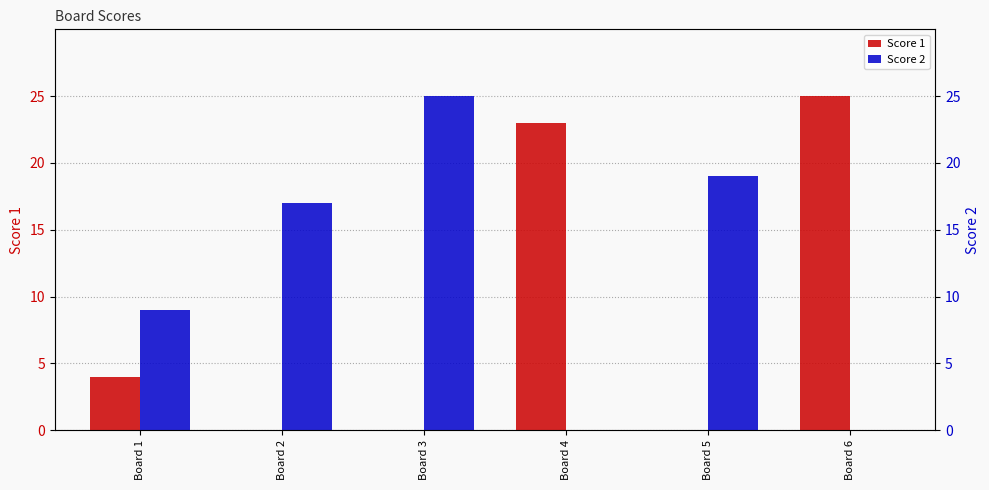

What is the spread (max minus min) of values at Board 3?

25